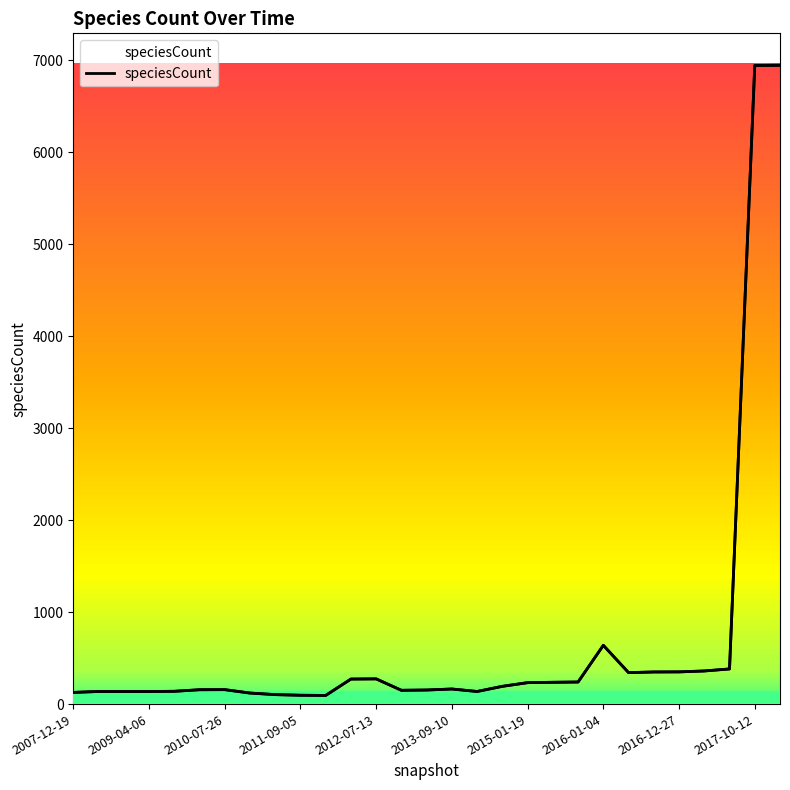

What is the sum of all values?

19764